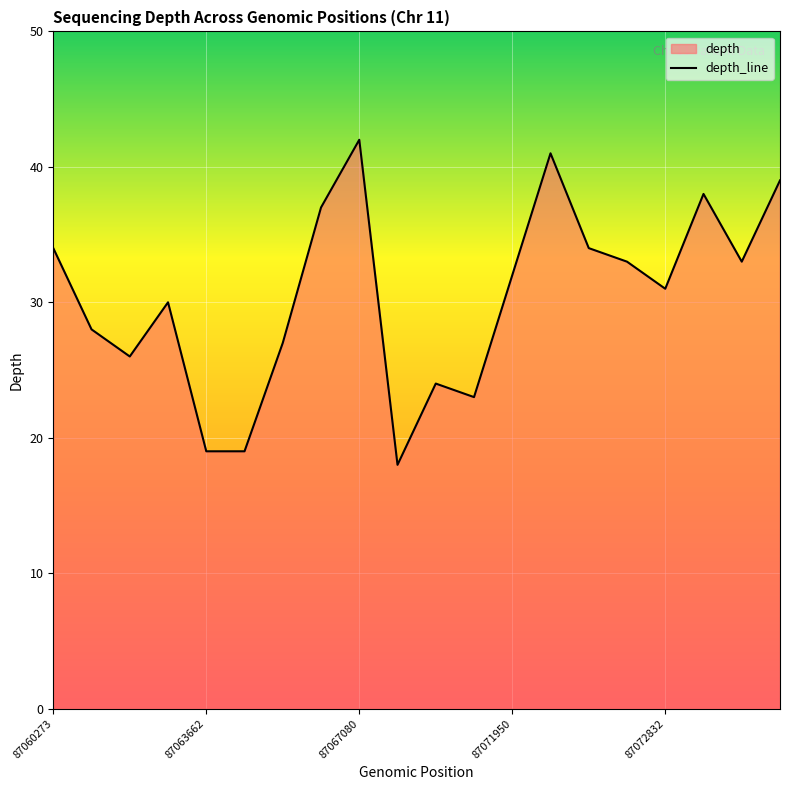

What is the difference between the second highest and minimum values?

23